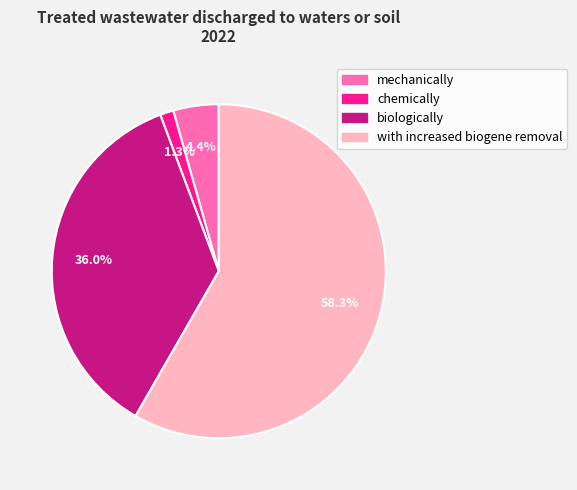

The with increased biogene removal slice represents 64% of the pie. True or false?

False